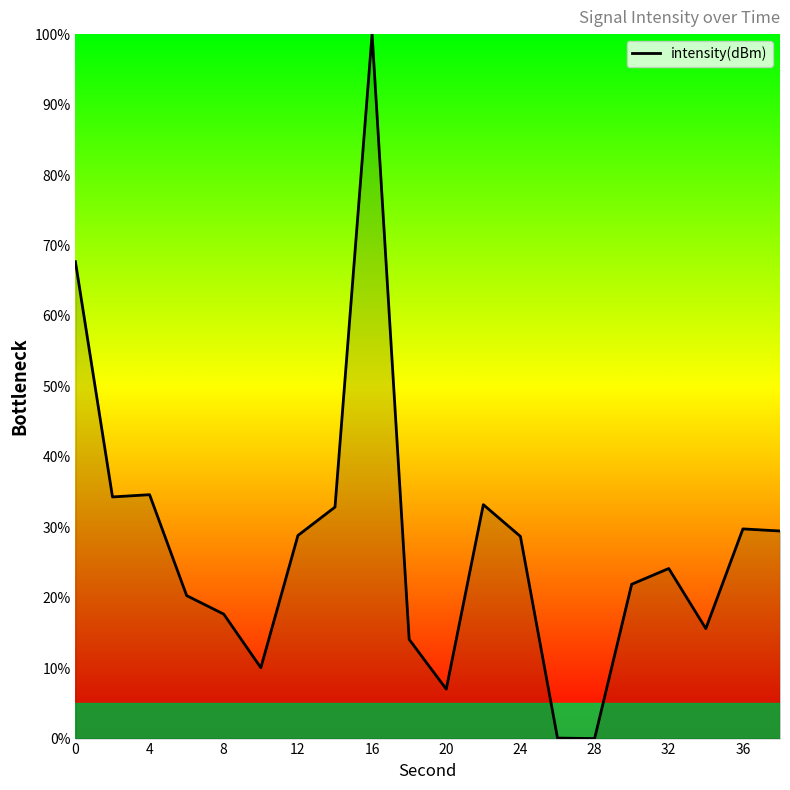

True or false: the data has more than 1 interior local peaks.

True